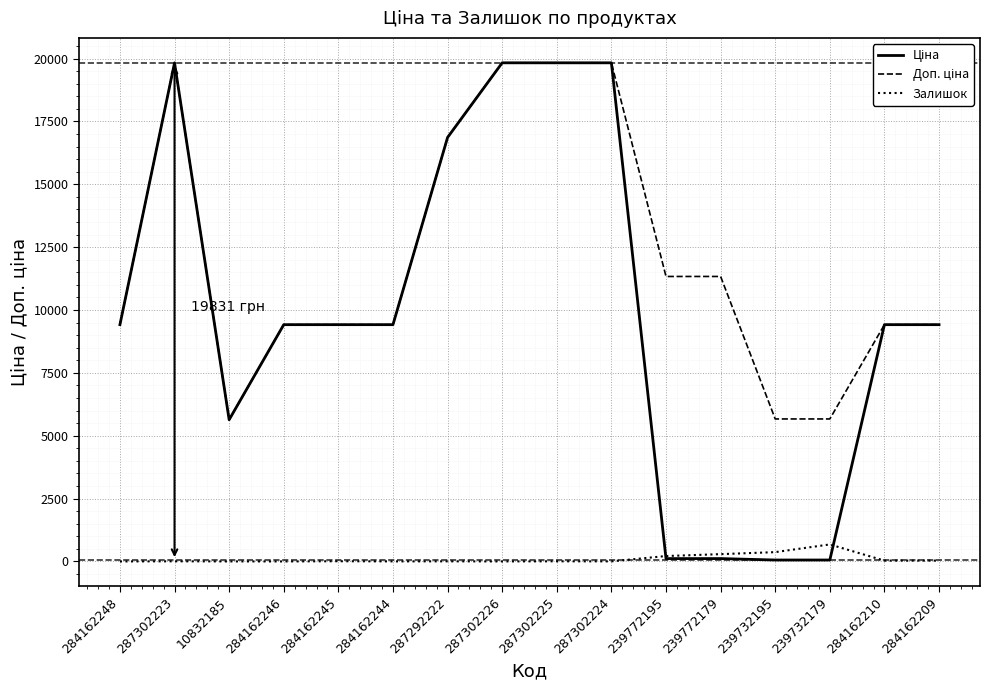

Is it true that Залишок equals 676.0 at 239732179?

True